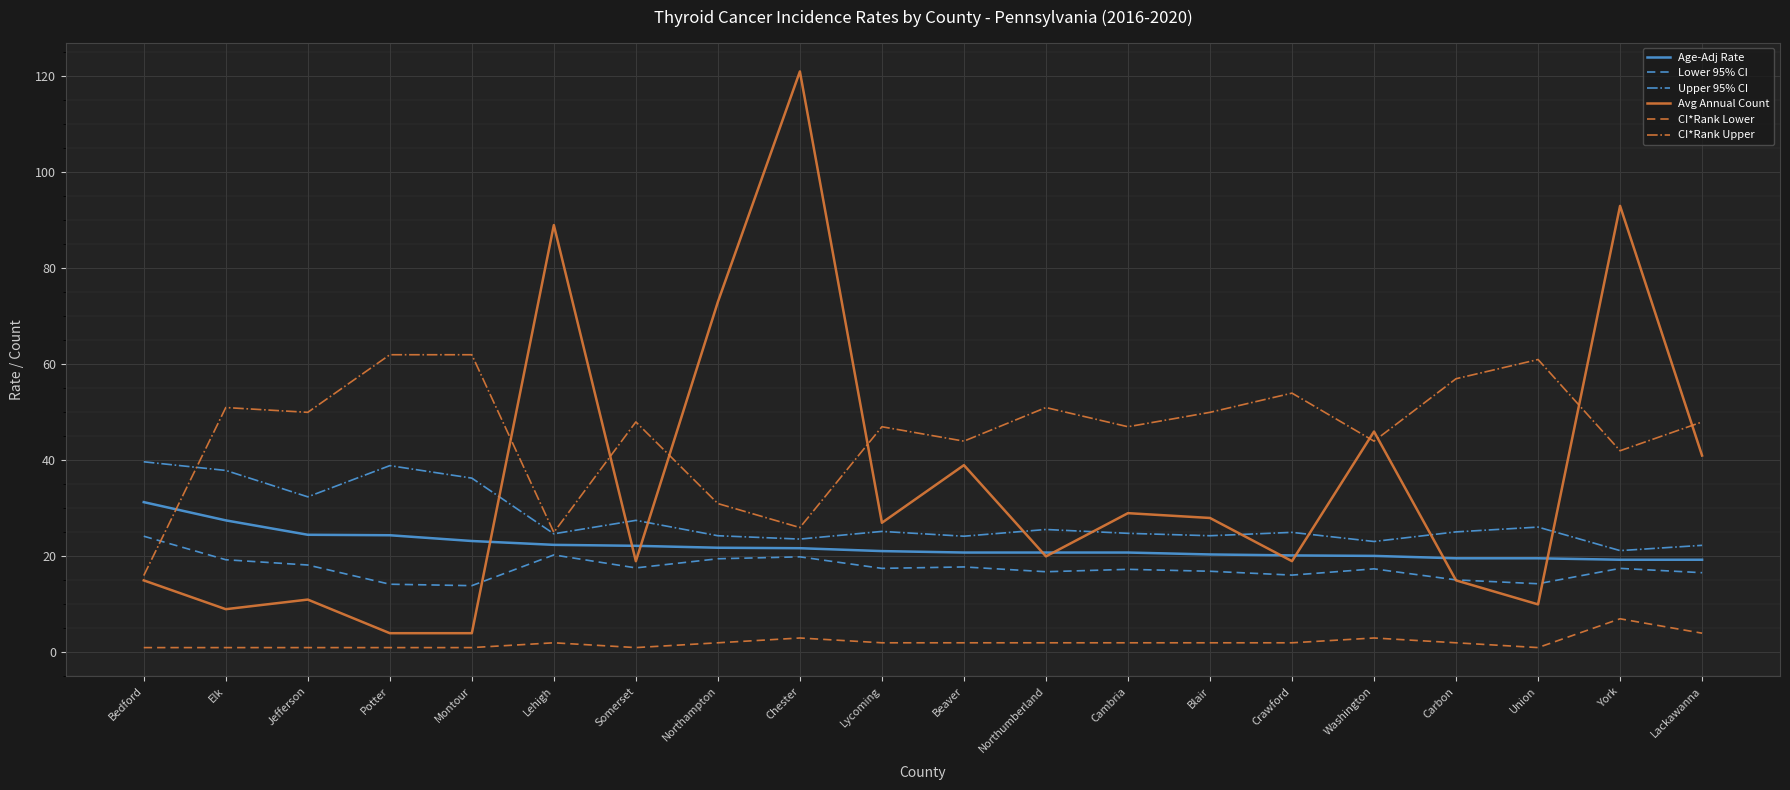

Which series changed the most between Northampton and Crawford?

Avg Annual Count